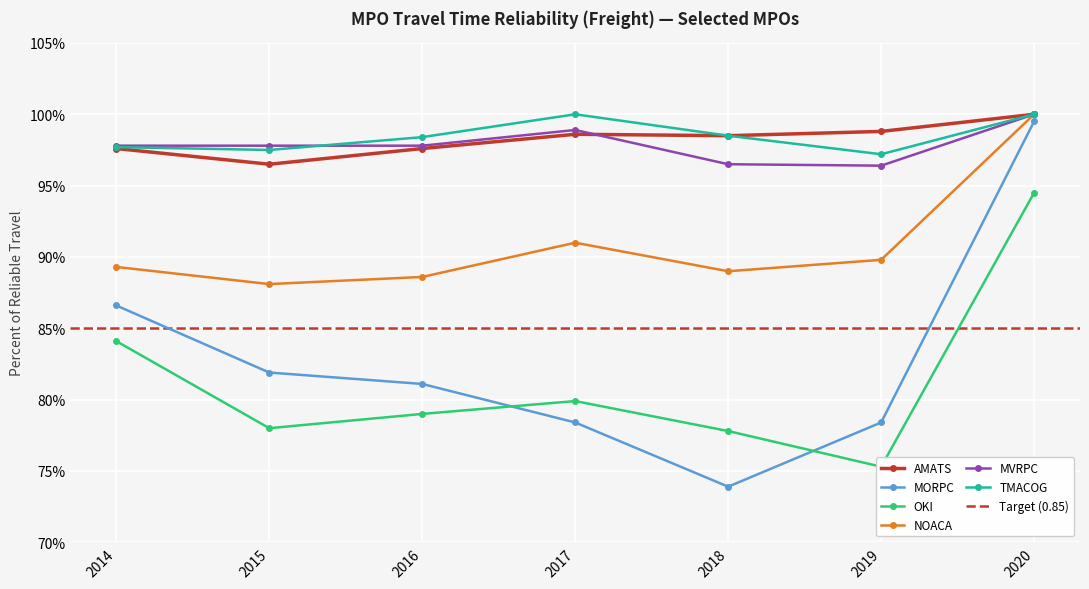

Which series has the largest range (max minus min)?

MORPC